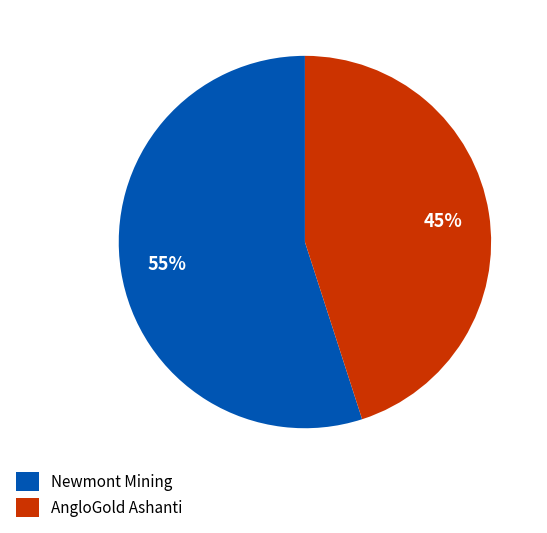

Which slice is the smallest?

AngloGold Ashanti